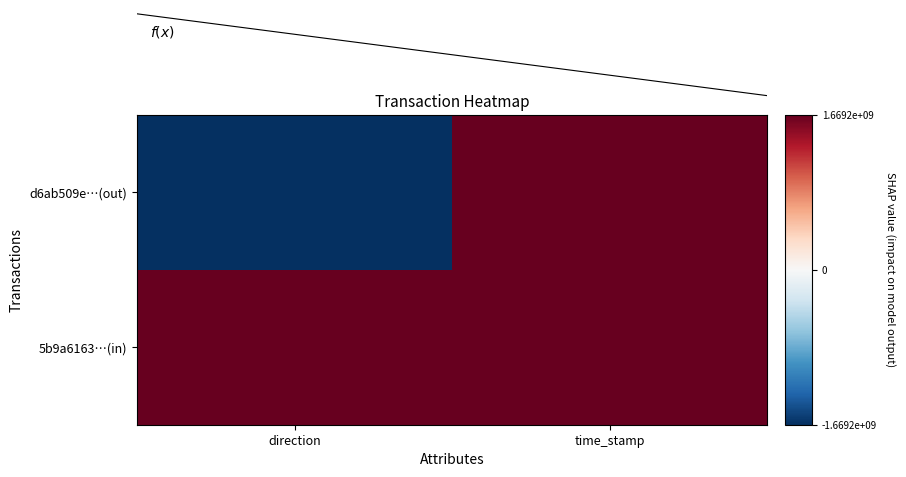

At which category is the sum across all series the highest?

time_stamp